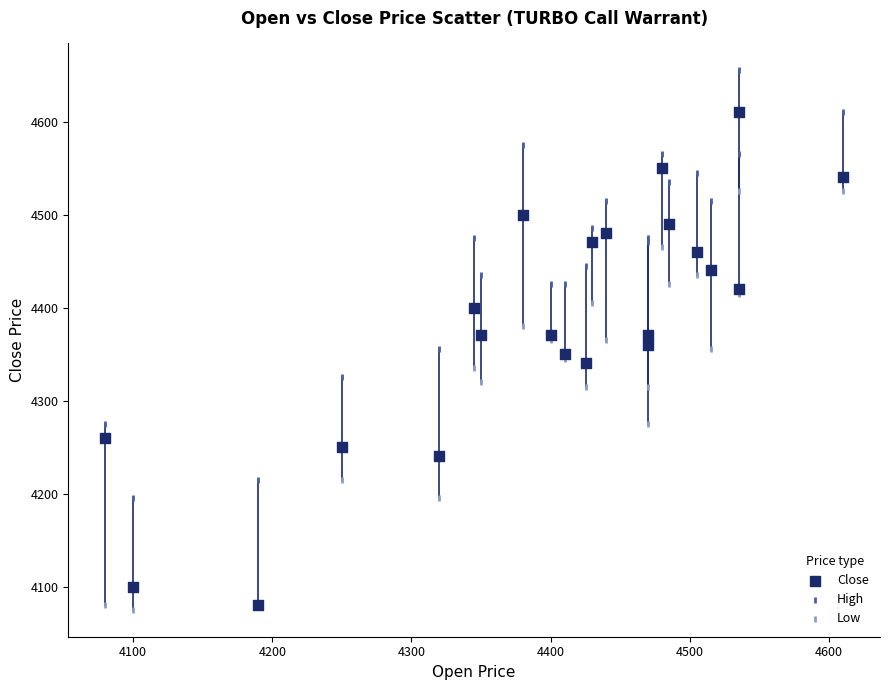

Which series reaches the maximum Y coordinate?

High